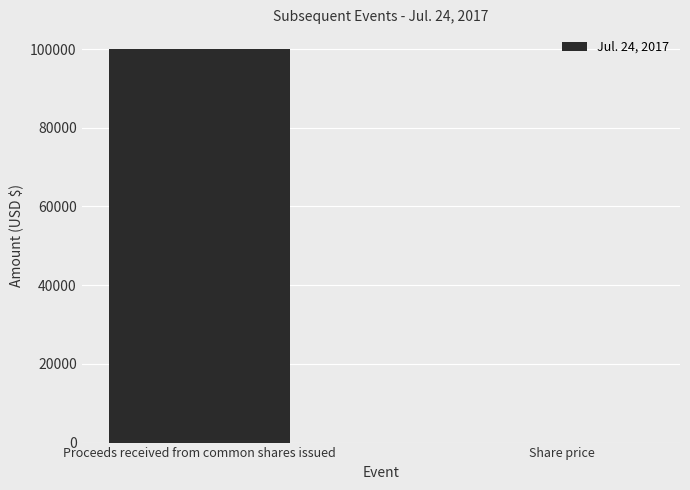

What is the maximum value shown in the chart?

100000.0